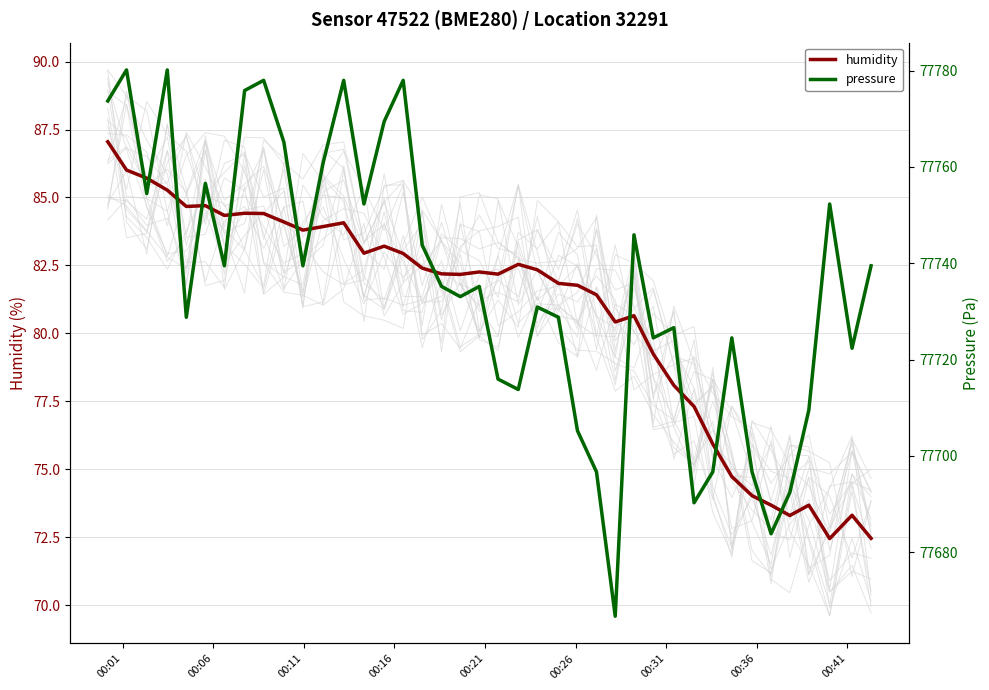

What is the difference between the maximum and minimum values in the pressure series?

113.5